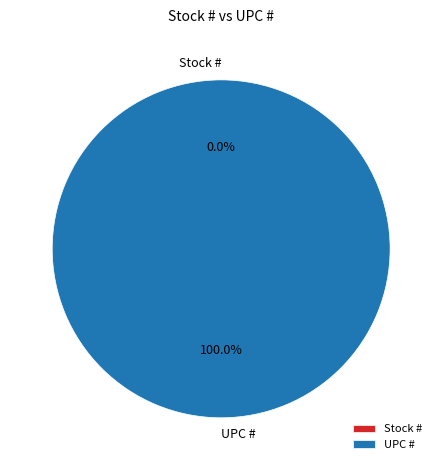

To the nearest percent, what is the combined percentage of UPC # and Stock #?

100%